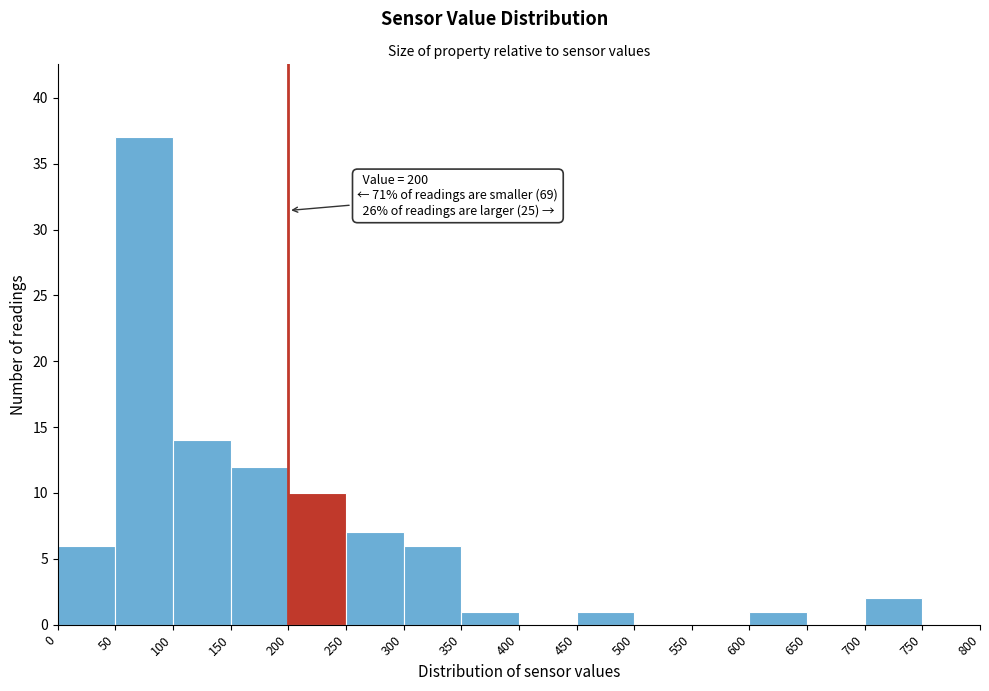

Which range on the x-axis has the tallest bar?

50 to 100